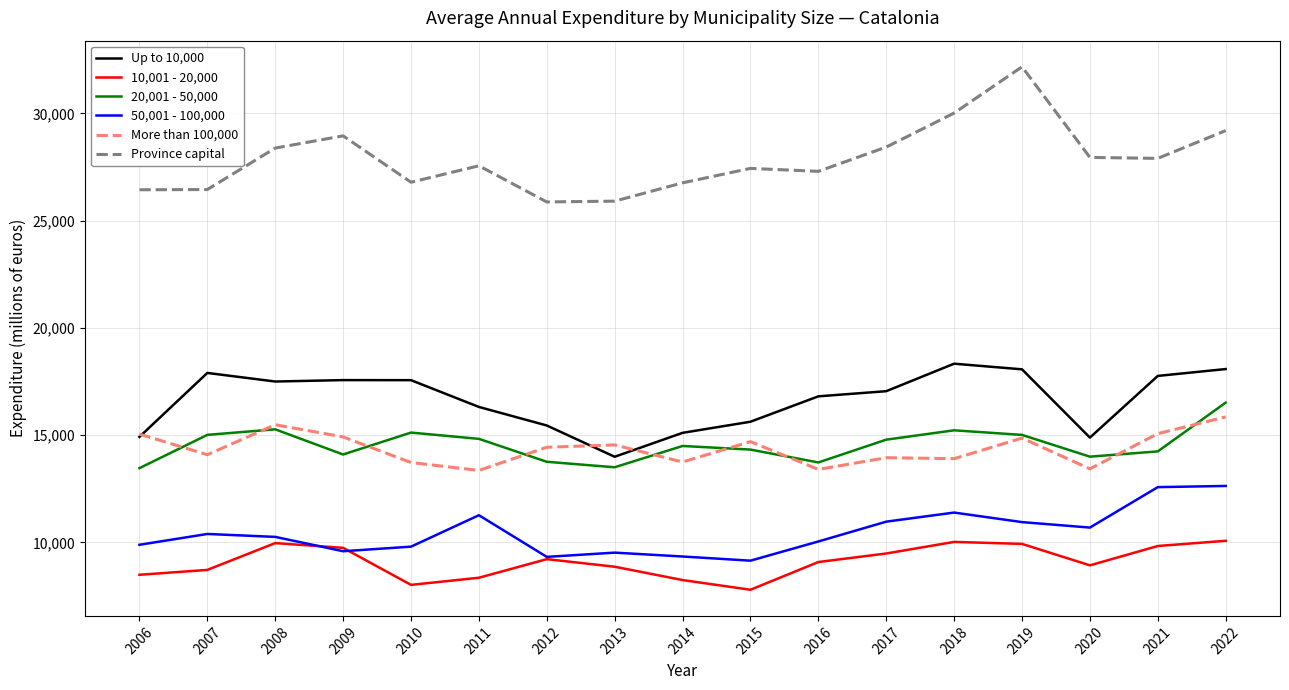

True or false: Province capital and 10,001 - 20,000 intersect in this chart.

False